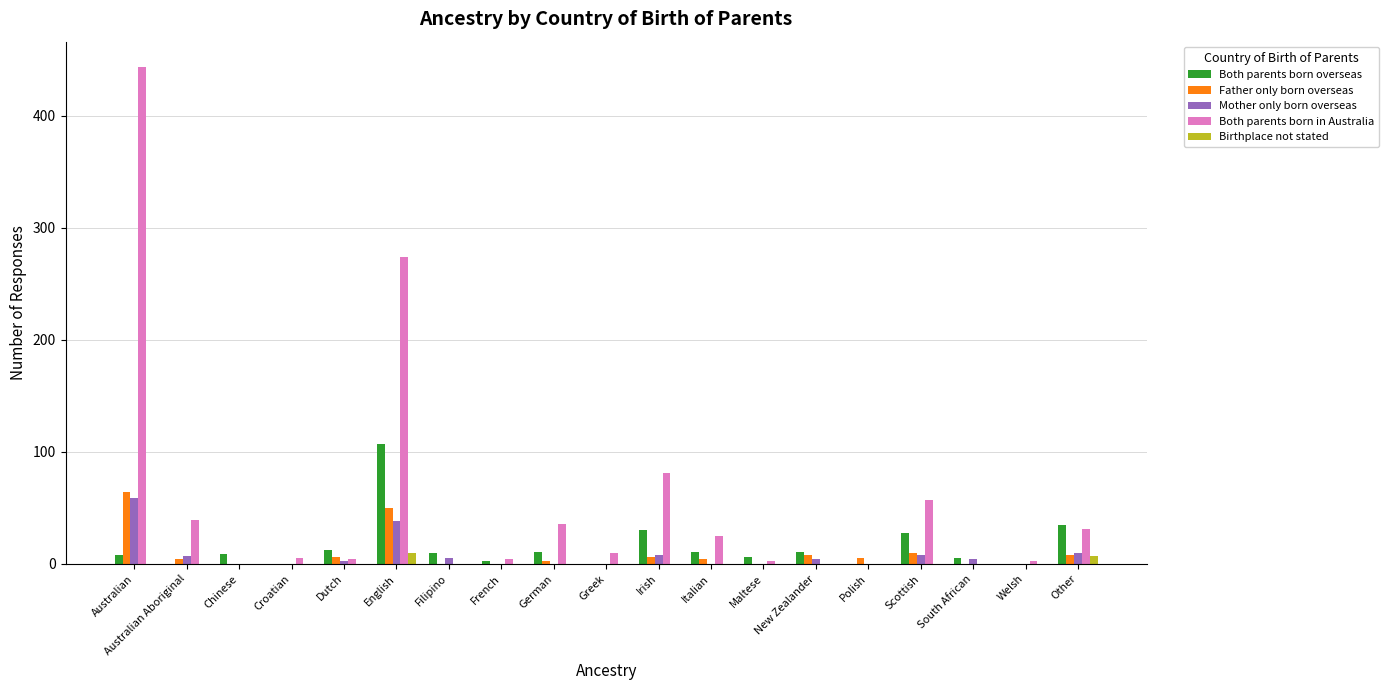

Is the value of Both parents born in Australia at Other greater than the value of Both parents born overseas at Australian Aboriginal?

Yes